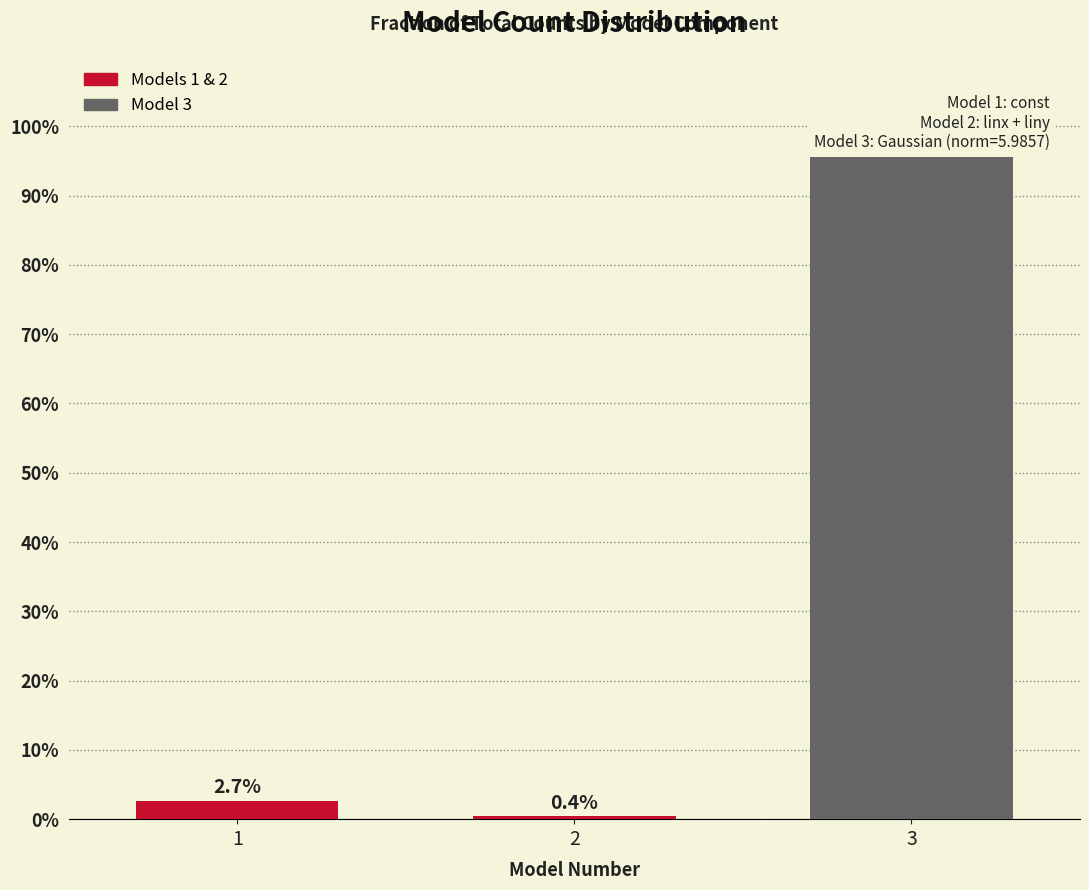

Reading left to right, extract all data points from this chart.

2.7	0.4	95.5